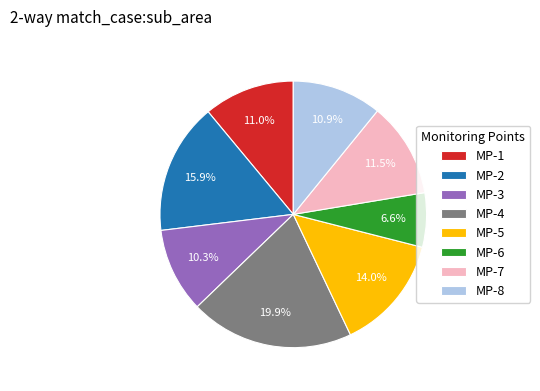

Which has a higher value, MP-4 or MP-3?

MP-4